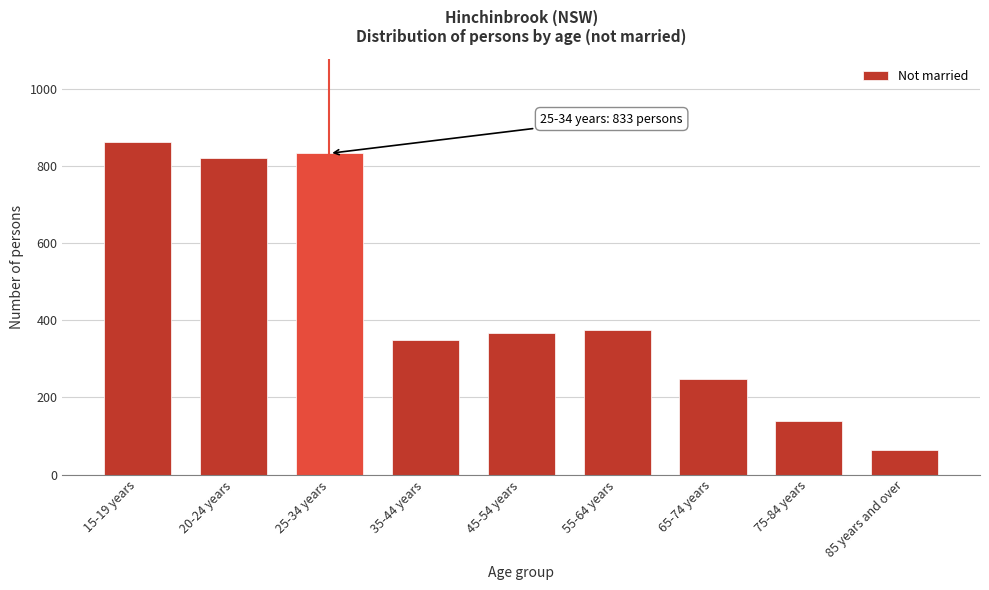

Reading left to right, extract all data points from this chart.

863	822	833	350	366	376	247	140	63